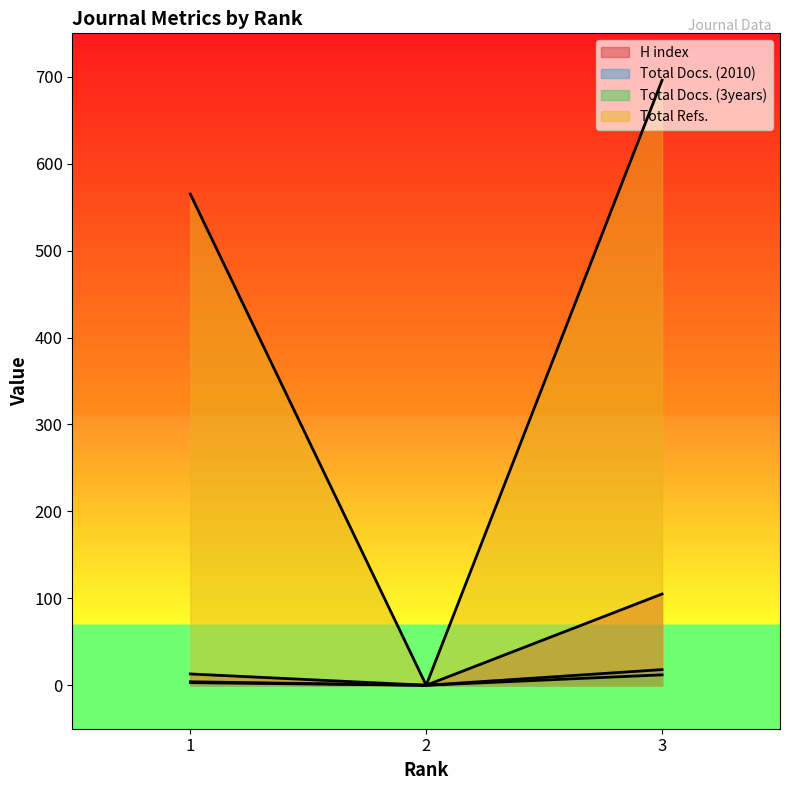

How many positive values does the Total Docs. (3years) series have?

2